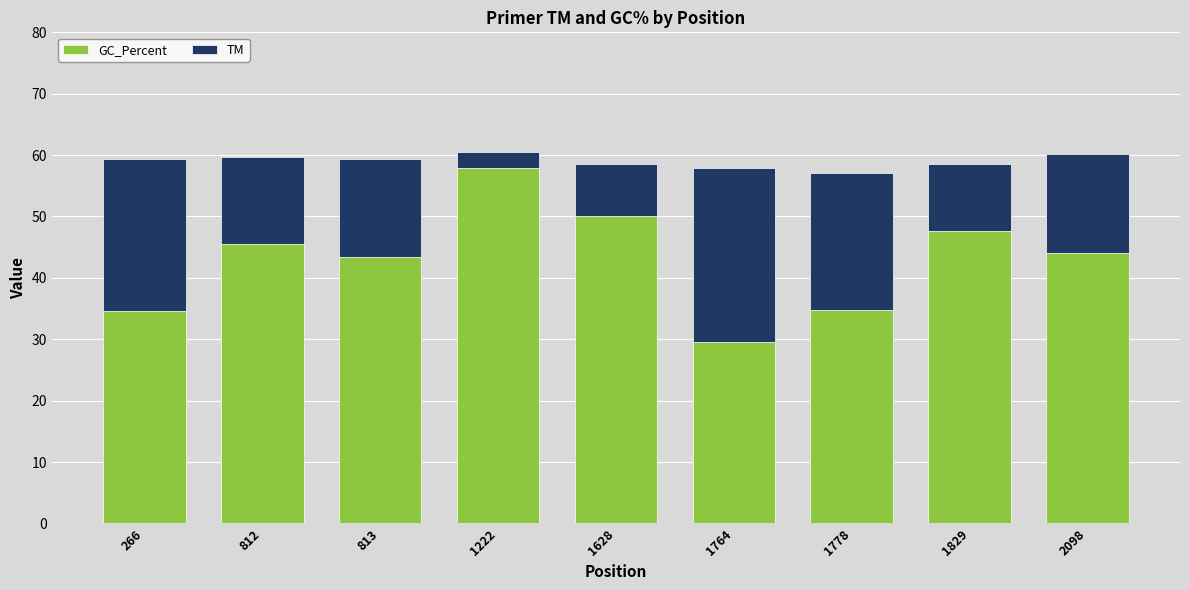

Is it true that GC_Percent equals 34.8 at 1778?

True